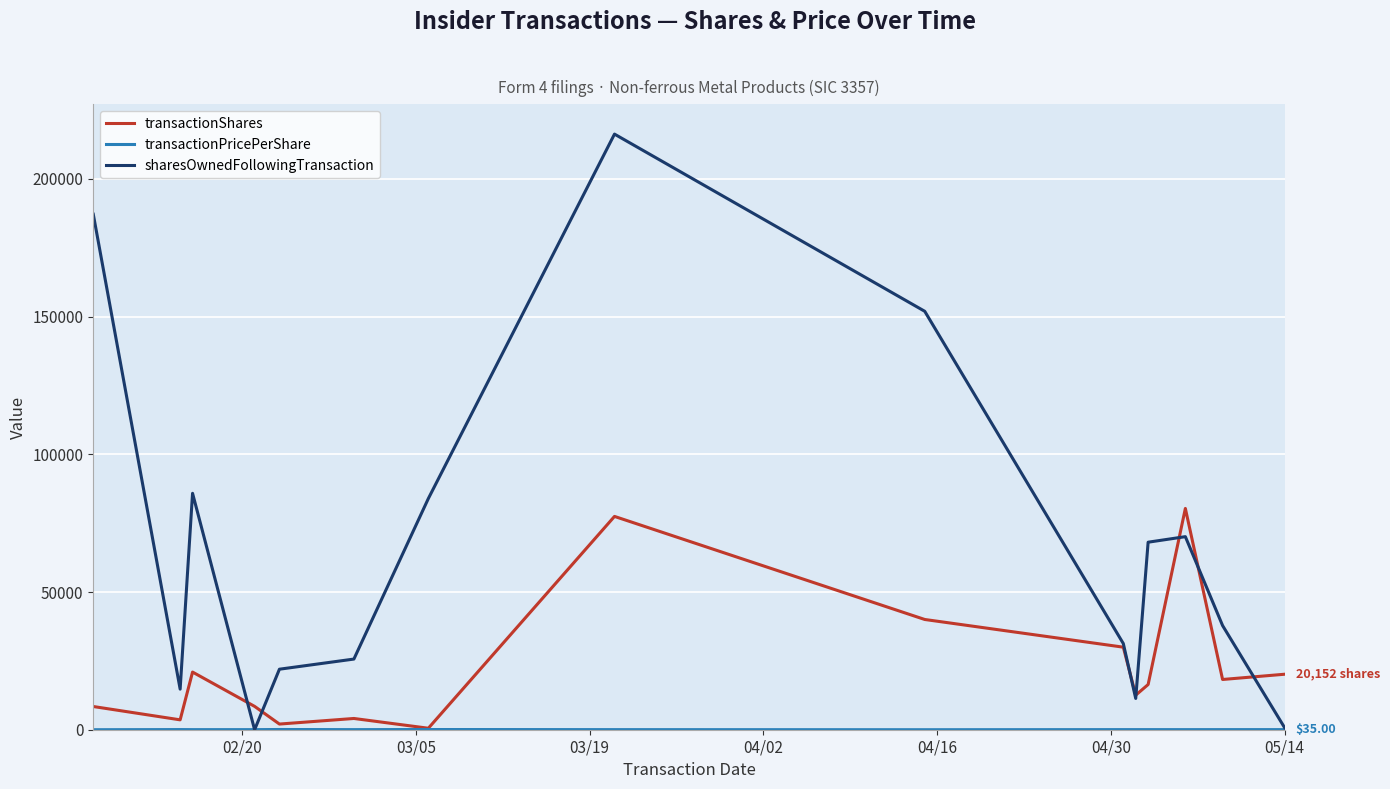

Which series has the widest spread of values?

sharesOwnedFollowingTransaction